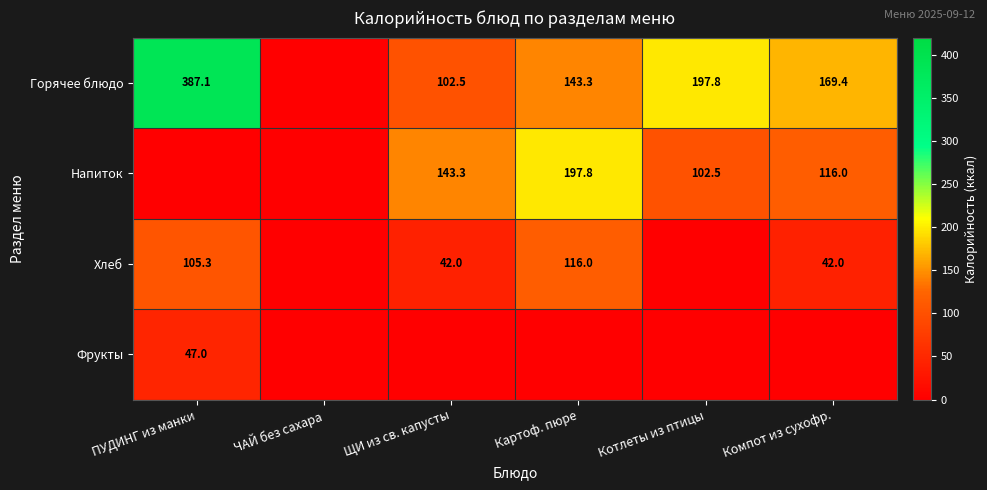

What is the total value across all series at Котлеты из птицы?

300.3